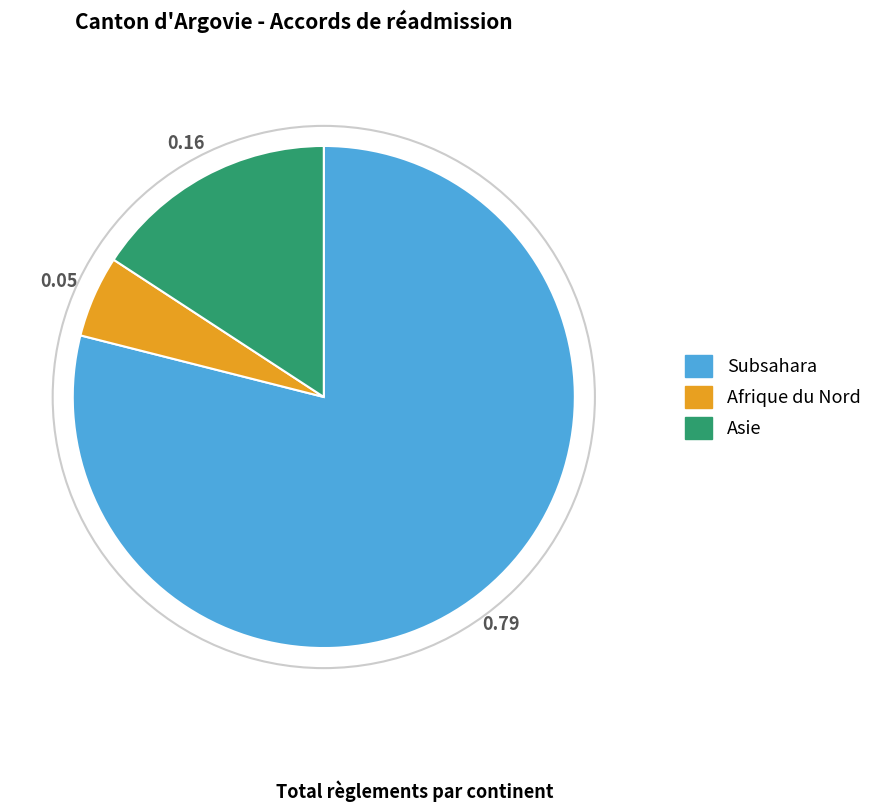

Is there a majority slice in this chart?

Yes